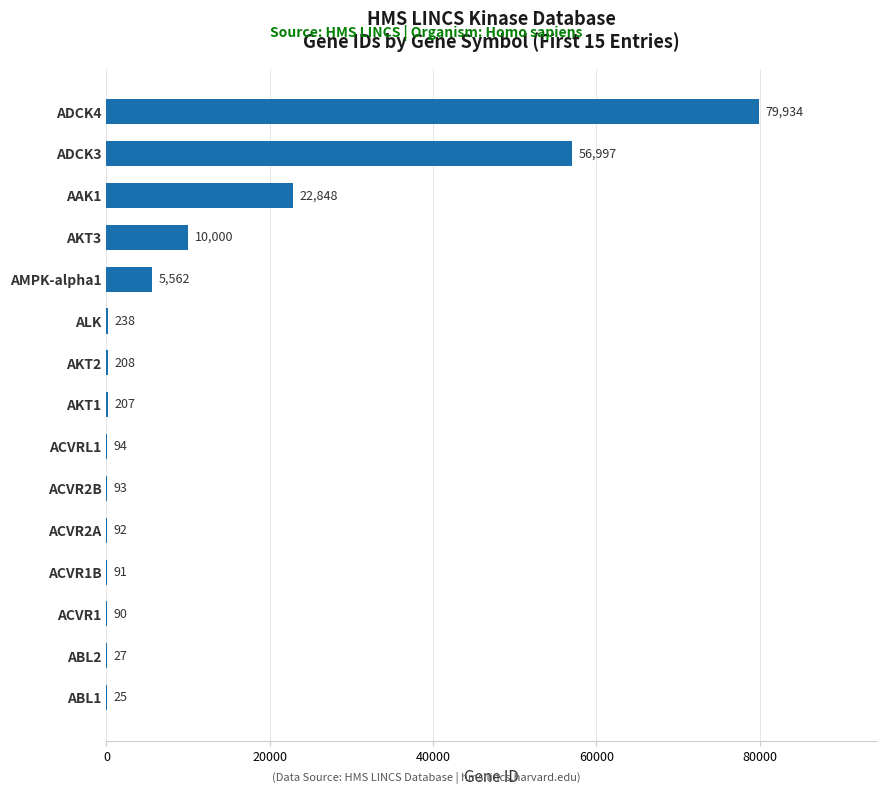

What is the ratio of the value at ACVR1B to the value at ACVR2B?

1.0